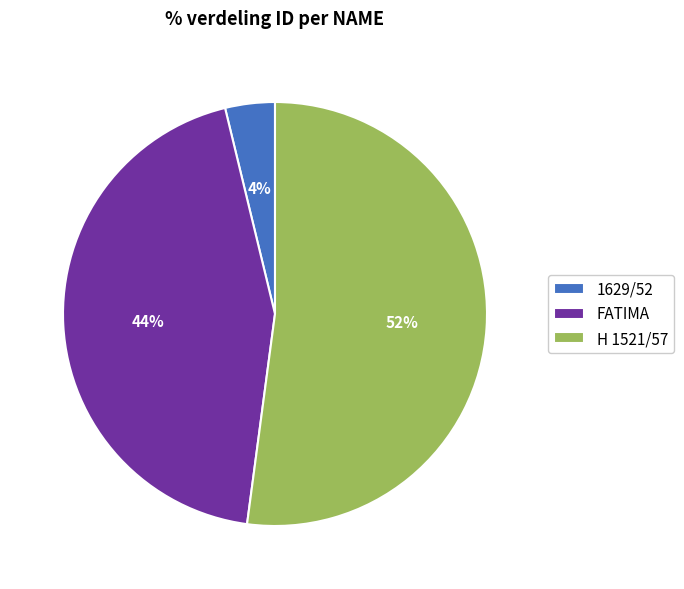

Do FATIMA and H 1521/57 together represent more than half of the pie?

Yes